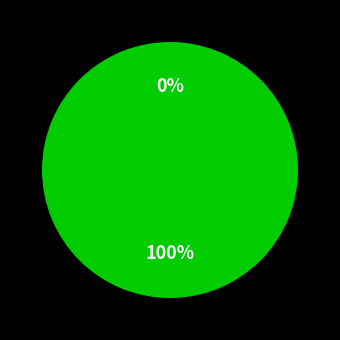

Count the number of slices in the pie.

2